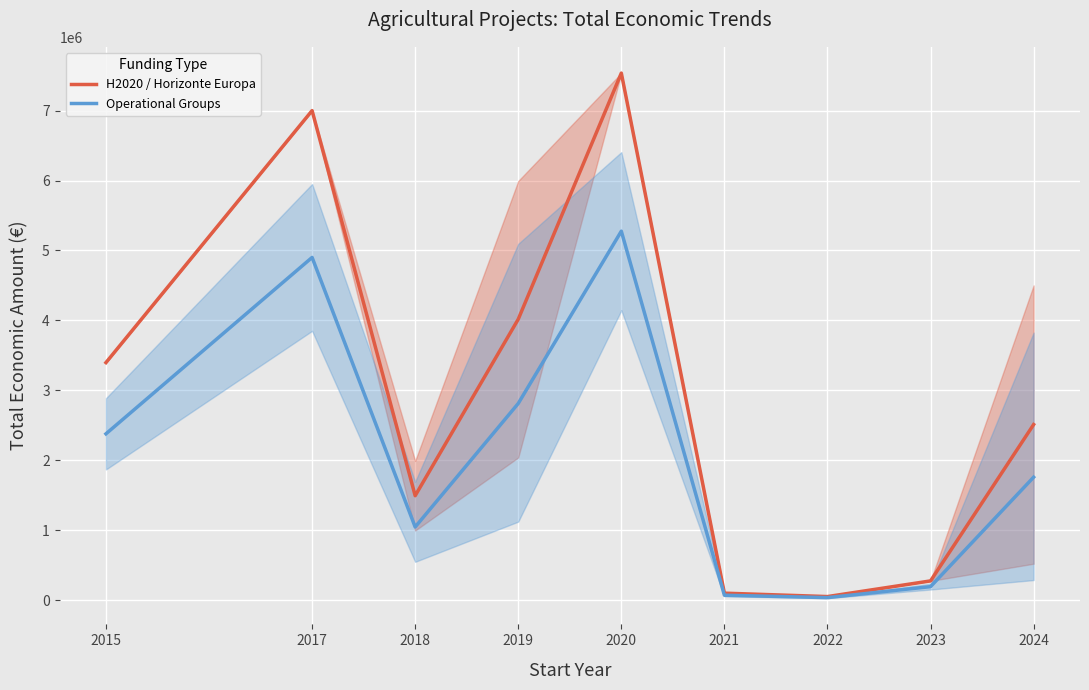

What is the spread (max minus min) of values at 2024?

752979.3